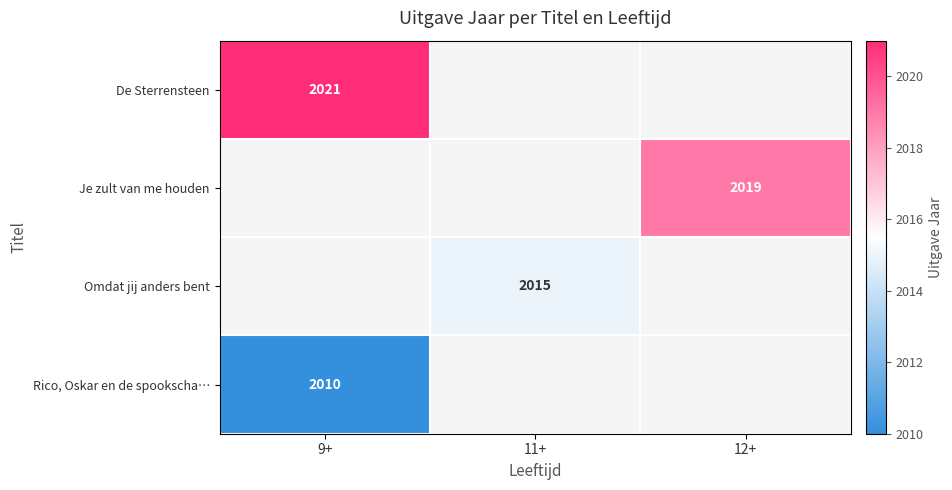

True or false: Omdat jij anders bent has a value of 523 at 11+.

False